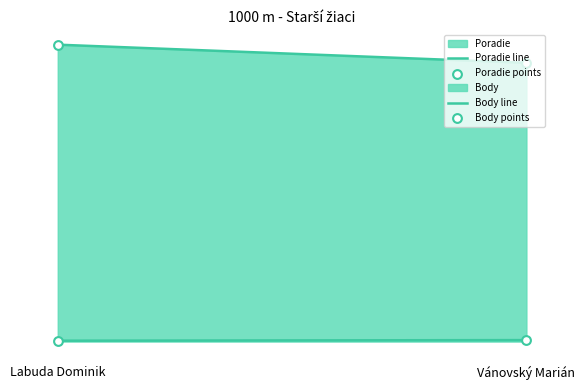

At how many categories does at least one series exceed 304?

2